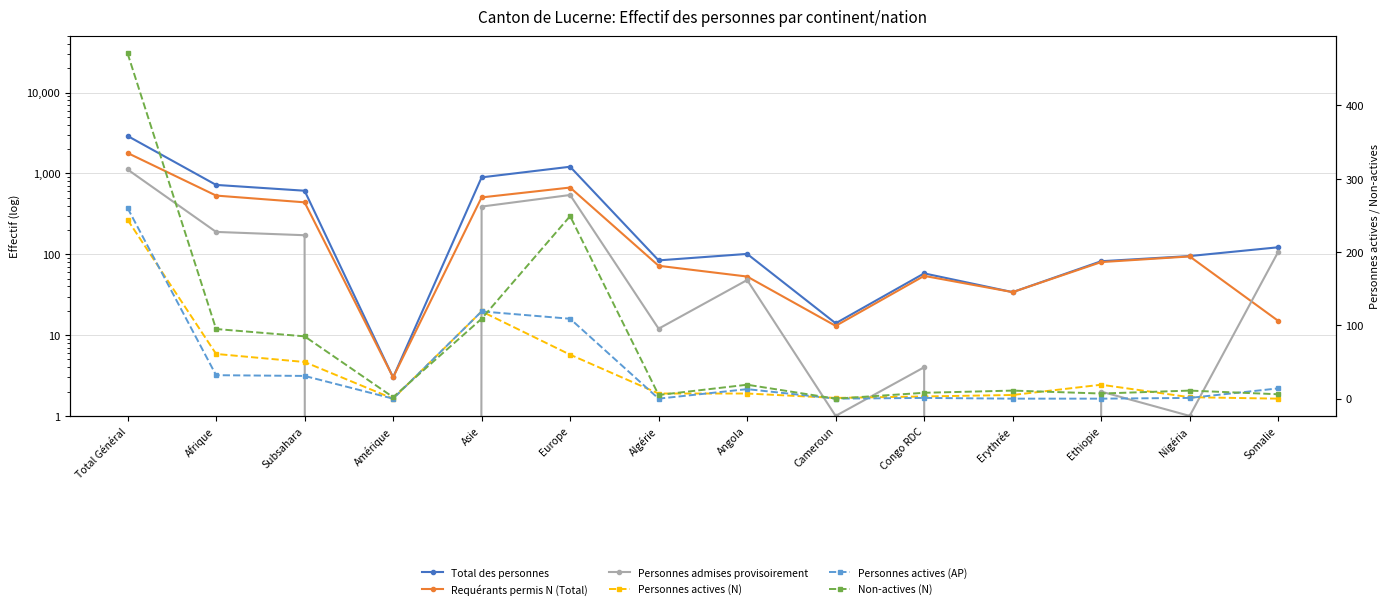

Which has a higher value, Amérique or Erythrée?

Erythrée